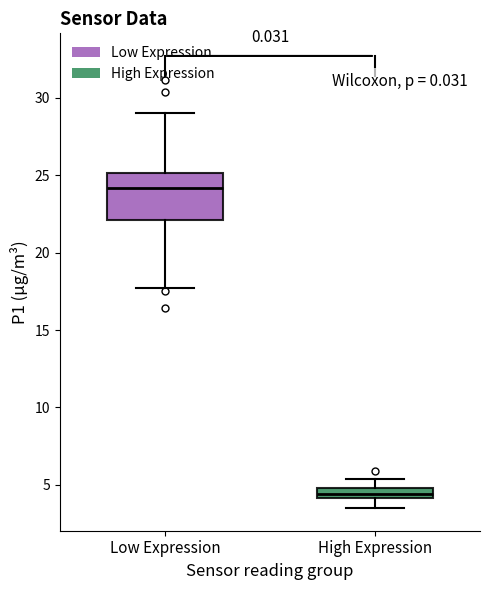

Comparing the boxes themselves (not the whiskers), which one is the tallest?

Low Expression